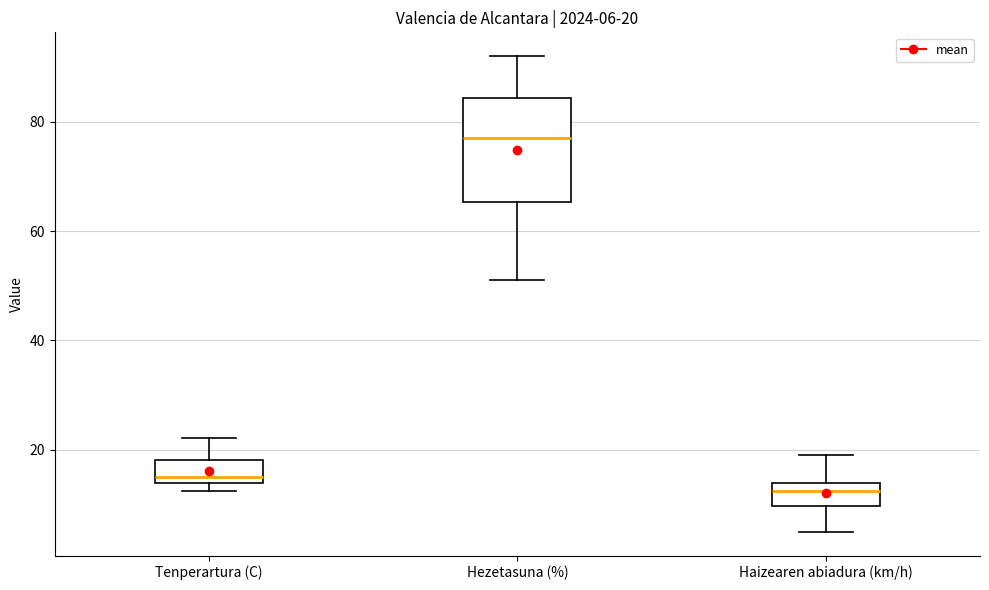

Comparing the boxes themselves (not the whiskers), which one is the tallest?

Hezetasuna (%)